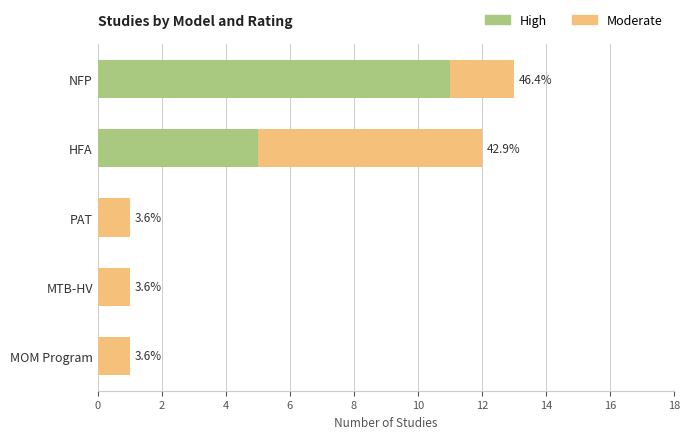

Reading left to right, what are all the values shown in this chart?

High: 0=11	2=5	4=0	6=0	8=0
Moderate: 0=2	2=7	4=1	6=1	8=1